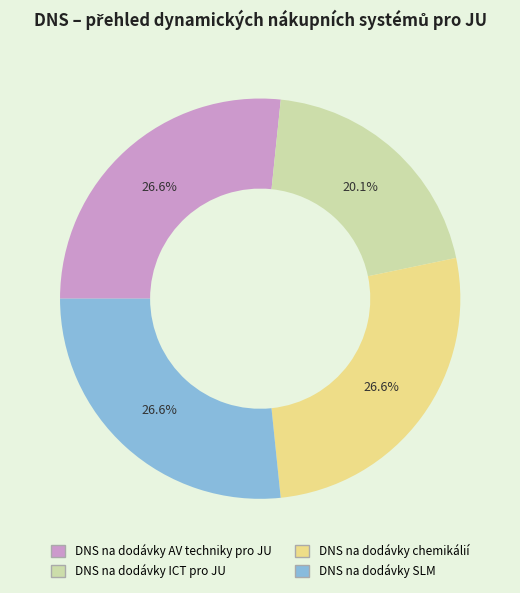

What is the ratio of the value at DNS na dodávky AV techniky pro JU to the value at DNS na dodávky chemikálií?

1.0